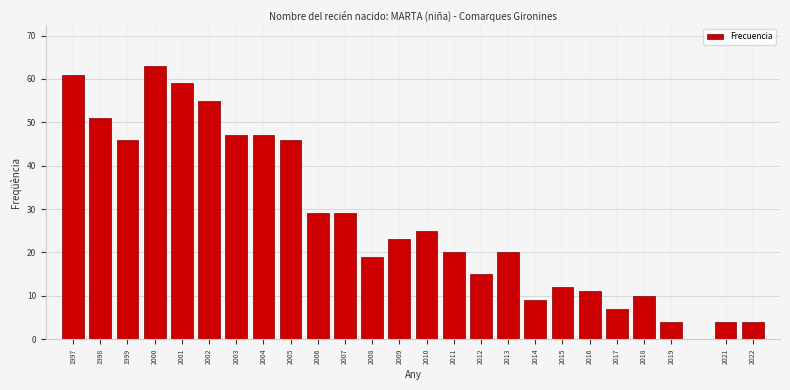

Reading left to right, list all the values displayed in this chart.

1997=61	1998=51	1999=46	2000=63	2001=59	2002=55	2003=47	2004=47	2005=46	2006=29	2007=29	2008=19	2009=23	2010=25	2011=20	2012=15	2013=20	2014=9	2015=12	2016=11	2017=7	2018=10	2019=4	2021=4	2022=4